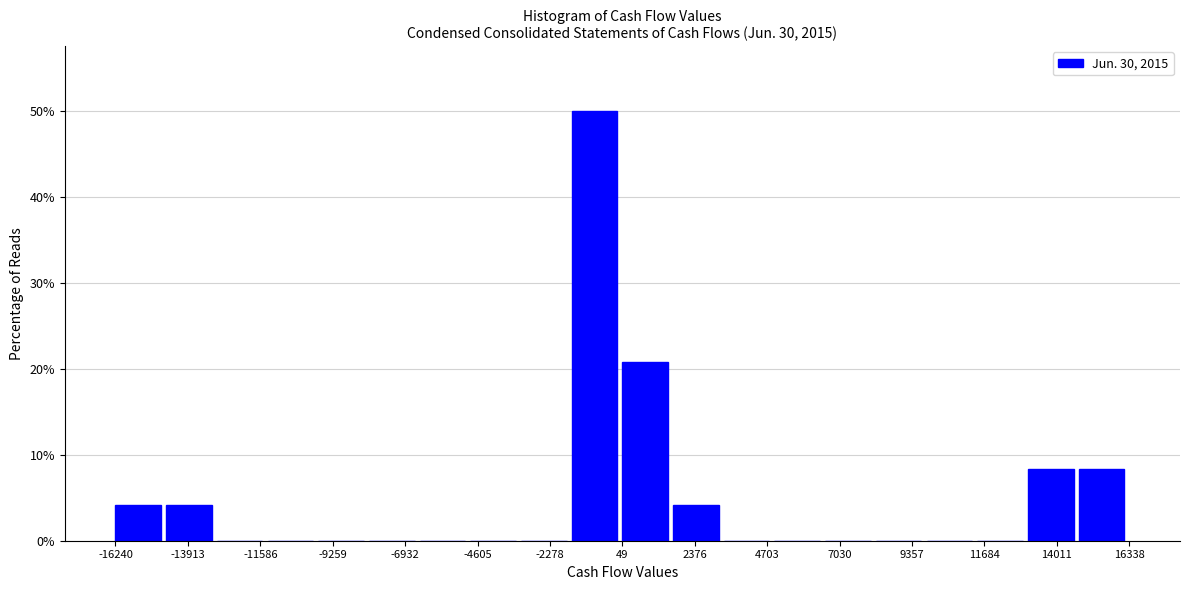

Around what value on the x-axis is the tallest bar? Give the approximate position of its centre, as read against the axis.

-1000